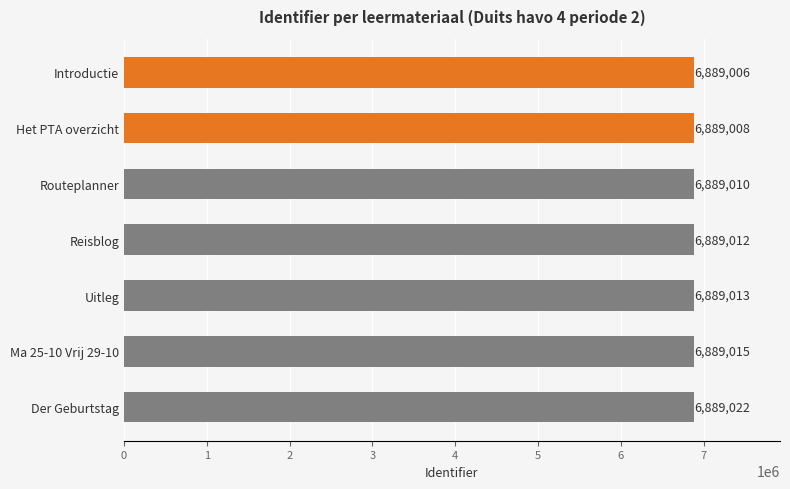

Approximately how many times larger is the value at Der Geburtstag compared to Introductie?

1.0